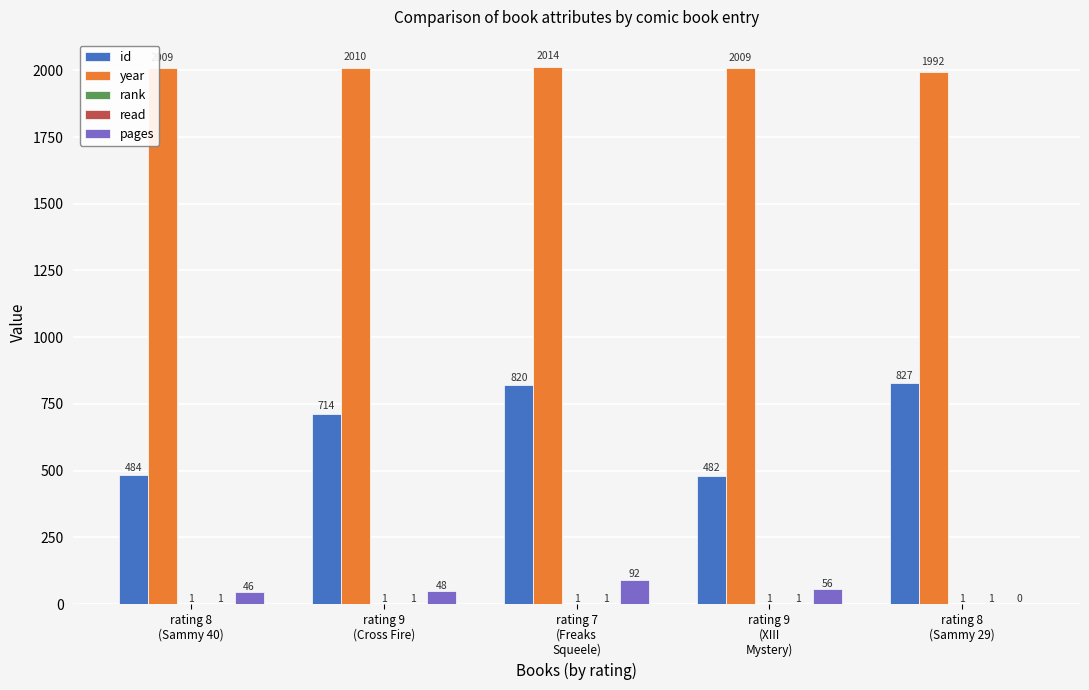

Which series has the largest range (max minus min)?

id